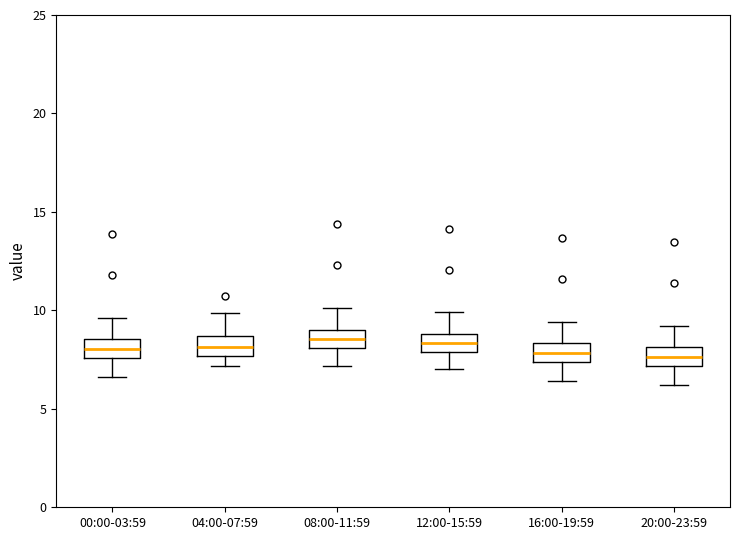

Reading left to right, read every box against the y-axis: the position of its median line, the range the box covers, and the ends of its whiskers. The values are not printed on the chart, so give them approximately, as read against the axis.

00:00-03:59: median 8.0, box 7.5 to 8.5, whiskers 6.5 to 9.5
04:00-07:59: median 8.0, box 7.5 to 8.5, whiskers 7.0 to 10.0
08:00-11:59: median 8.5, box 8.0 to 9.0, whiskers 7.0 to 10.0
12:00-15:59: median 8.5, box 8.0 to 9.0, whiskers 7.0 to 10.0
16:00-19:59: median 8.0, box 7.5 to 8.5, whiskers 6.5 to 9.5
20:00-23:59: median 7.5, box 7.0 to 8.0, whiskers 6.0 to 9.0